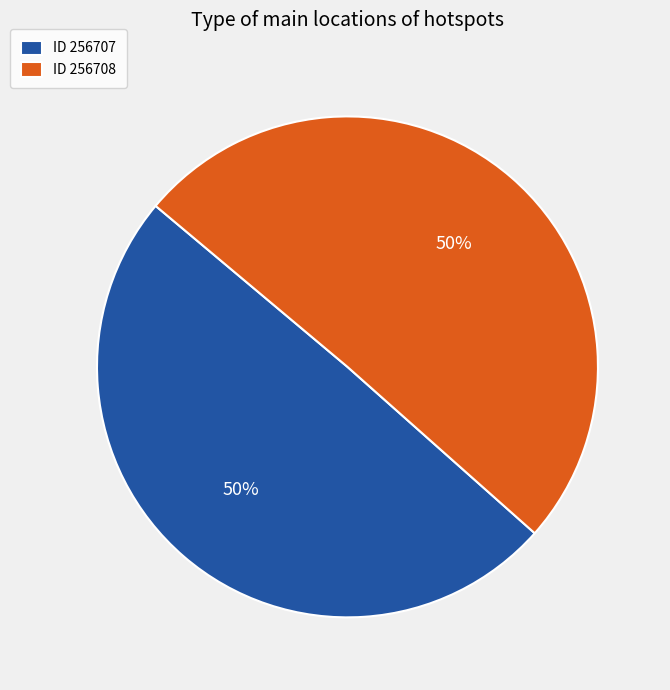

Is it true that ID 256707 is 50% of the pie?

True